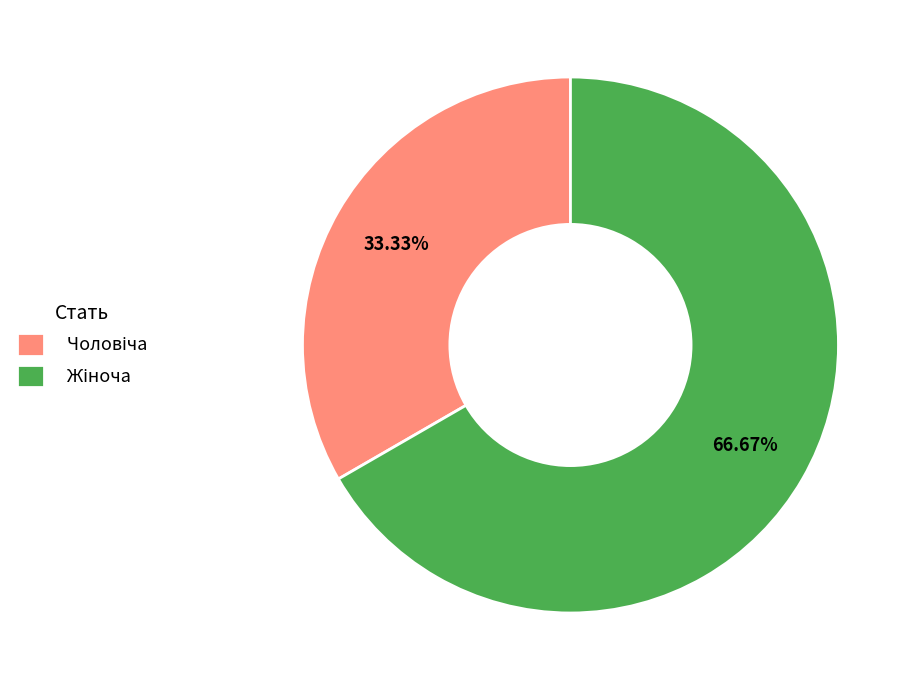

To the nearest percent, what is the average slice percentage?

50%